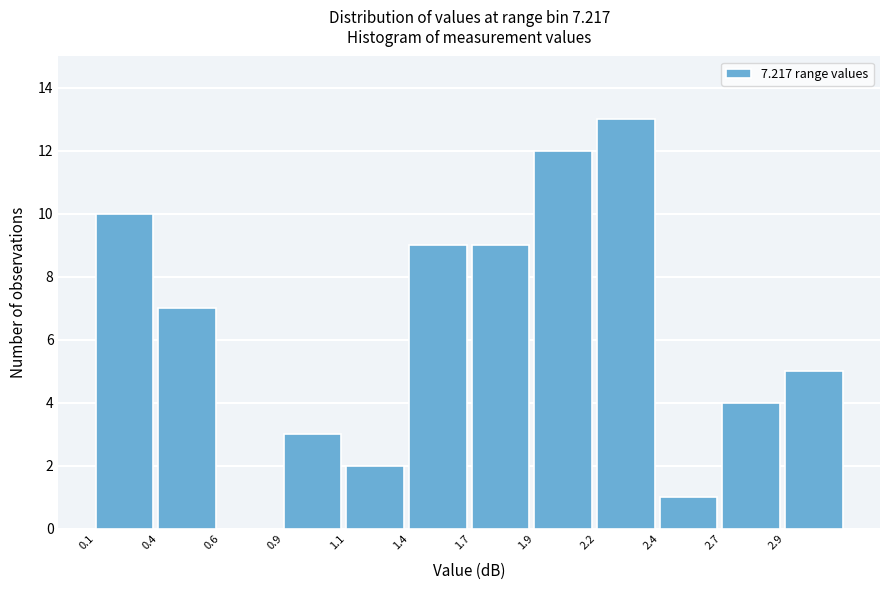

Reading left to right, transcribe all the data shown in this chart.

0.1=10	0.4=7	0.6=0	0.9=3	1.1=2	1.4=9	1.7=9	1.9=12	2.2=13	2.4=1	2.7=4	2.9=5